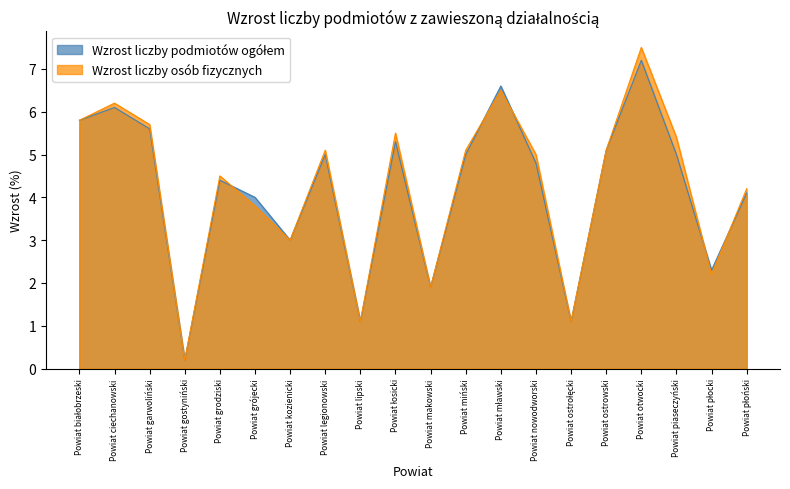

Where do Wzrost liczby podmiotów ogółem and Wzrost liczby osób fizycznych first cross each other?

Powiat grodziski and Powiat grójecki